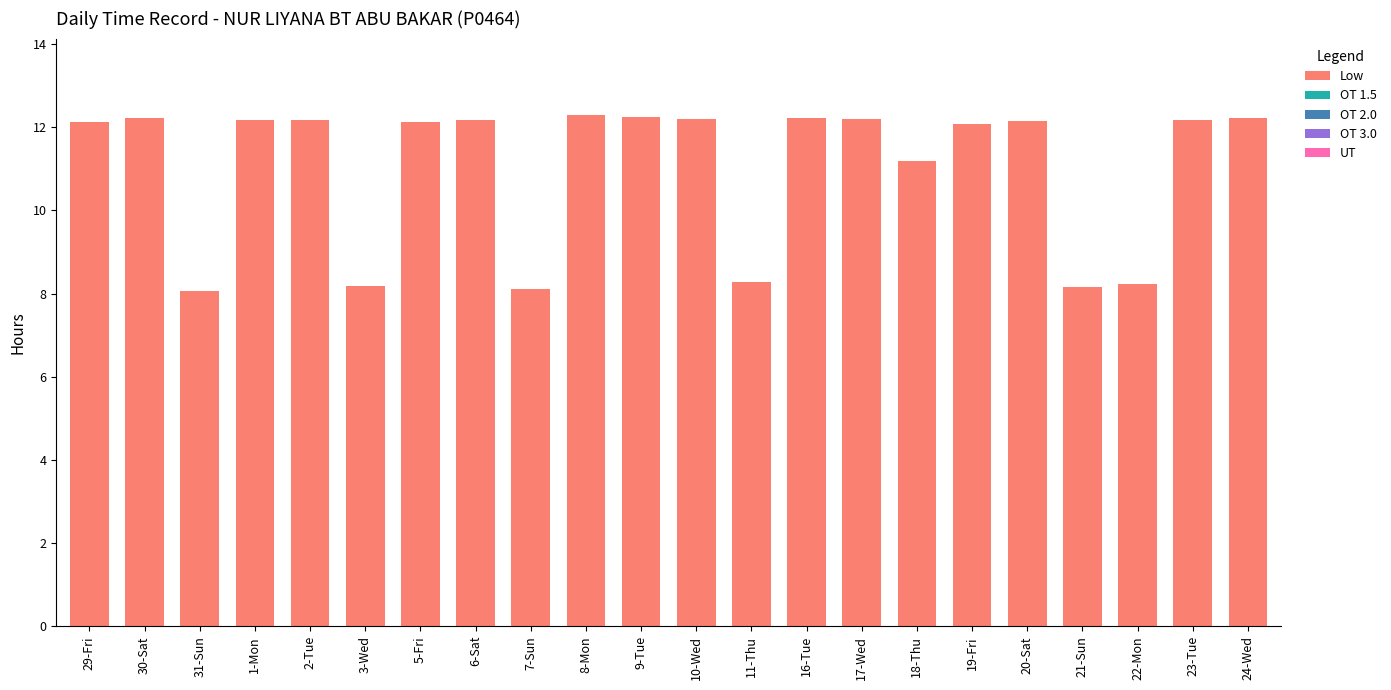

What is the value of the 14th bar from the left?

12.2